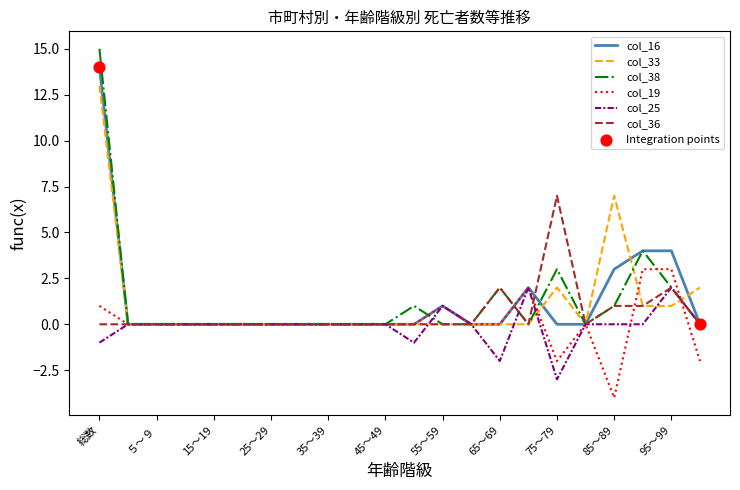

Rank the series by their maximum value, from lowest to highest.

col_25, col_19, col_36, col_33, col_16, col_38